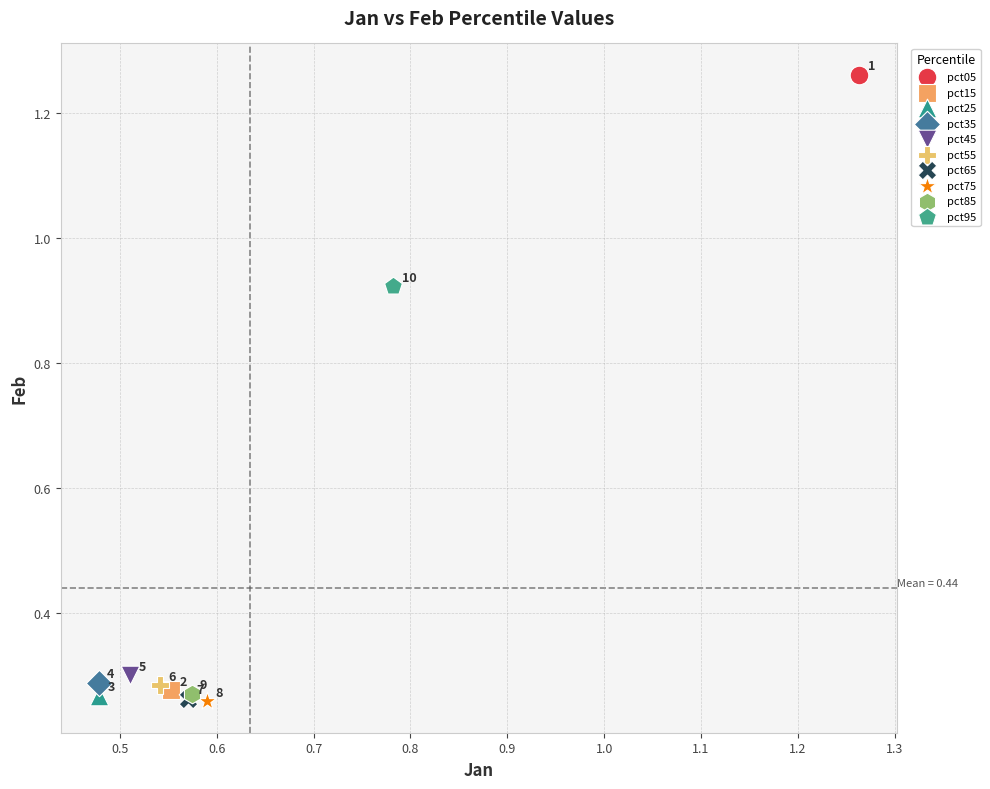

Which series contains the highest Y value?

pct05